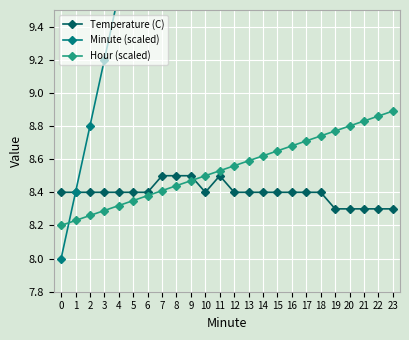

List the labels in order of Temperature (C) value, largest first.

7, 8, 9, 11, 0, 1, 2, 3, 4, 5, 6, 10, 12, 13, 14, 15, 16, 17, 18, 19, 20, 21, 22, 23